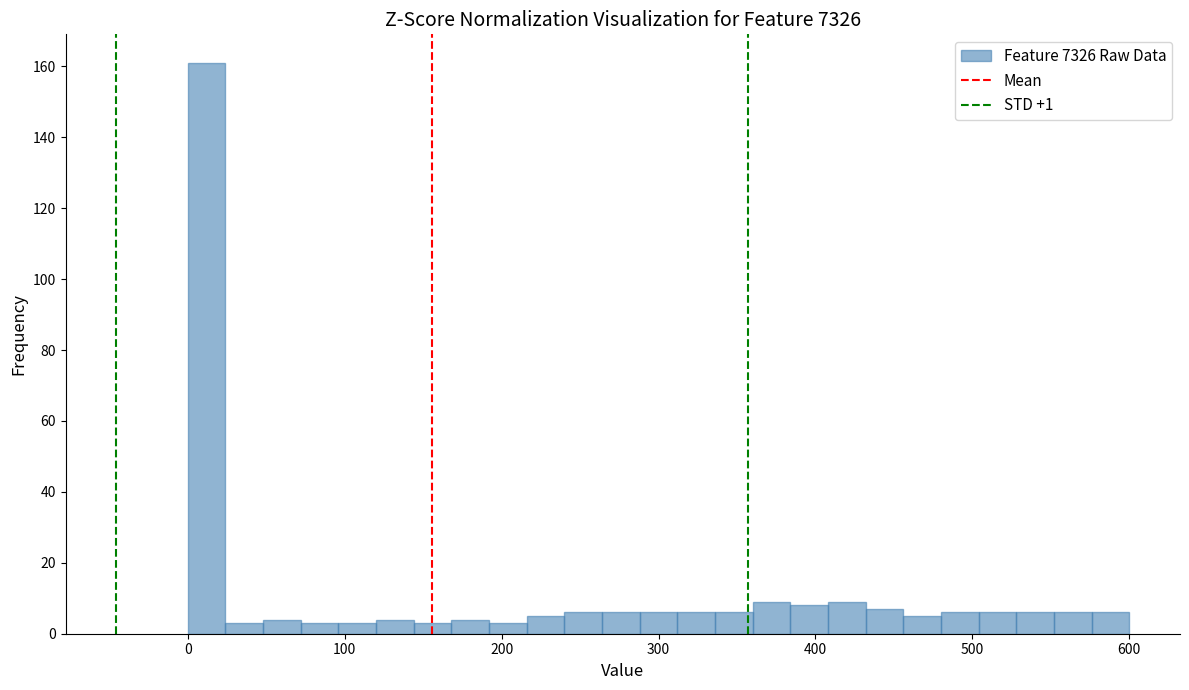

Read against the x-axis, roughly where is the centre of the tallest bar?

10